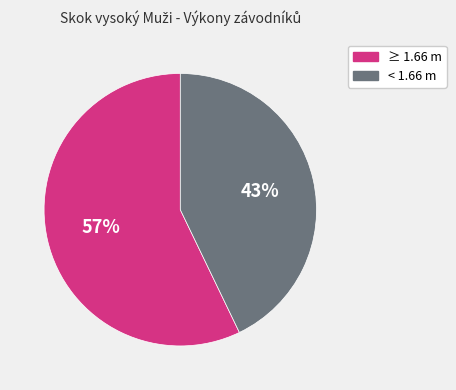

True or false: ≥ 1.66 m accounts for 66% of the total.

False